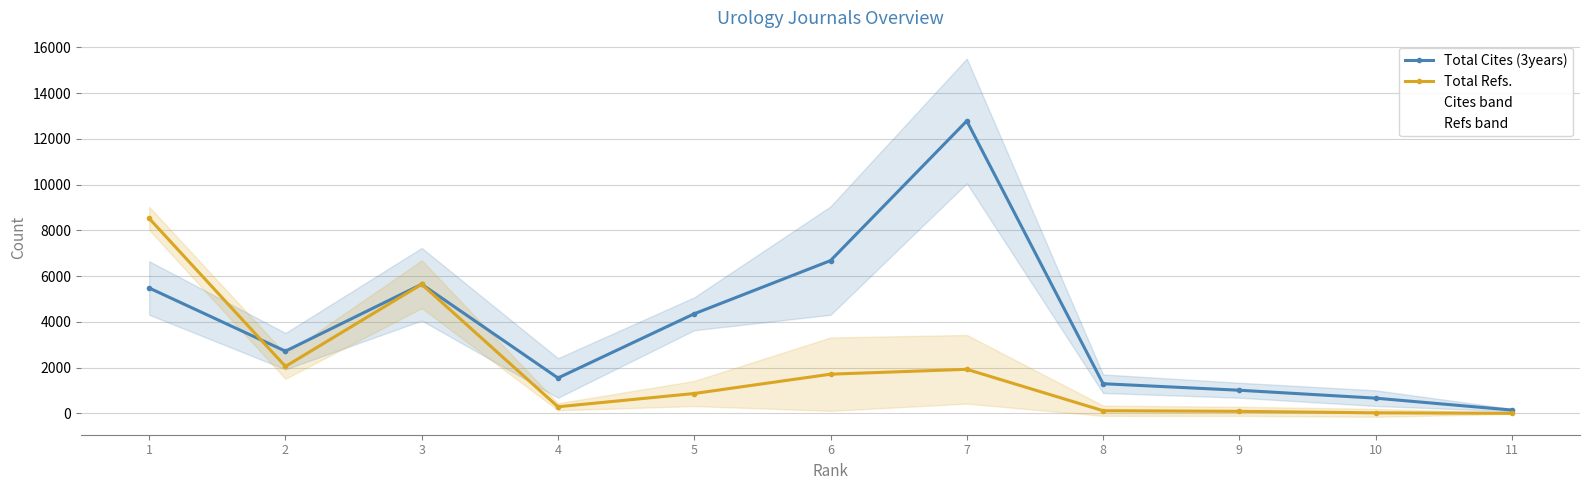

Which has a higher value, 1 or 4?

1